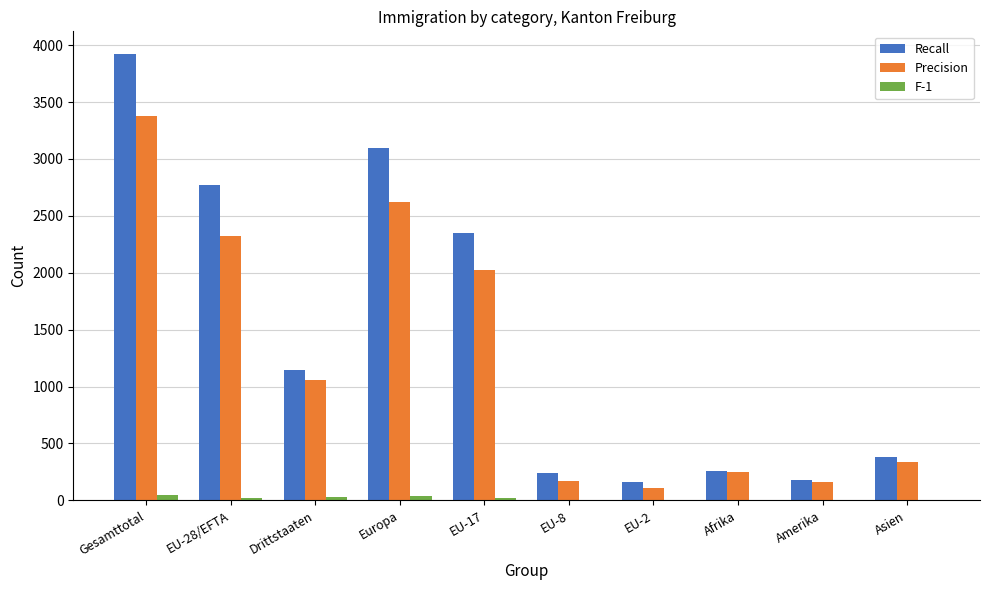

Which series has the largest total across all categories?

Recall